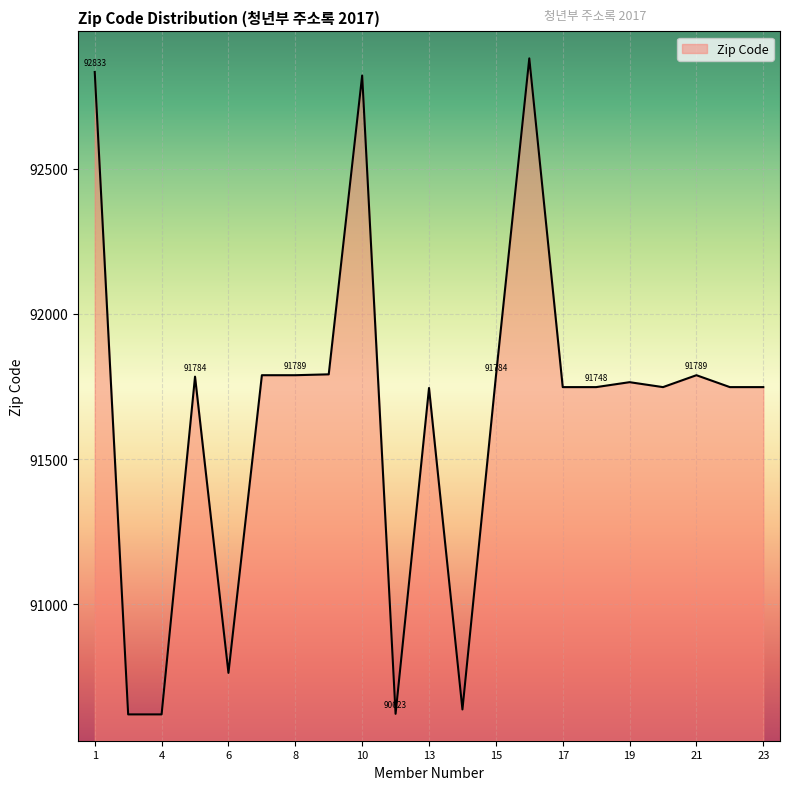

What is the smallest value displayed?

90621